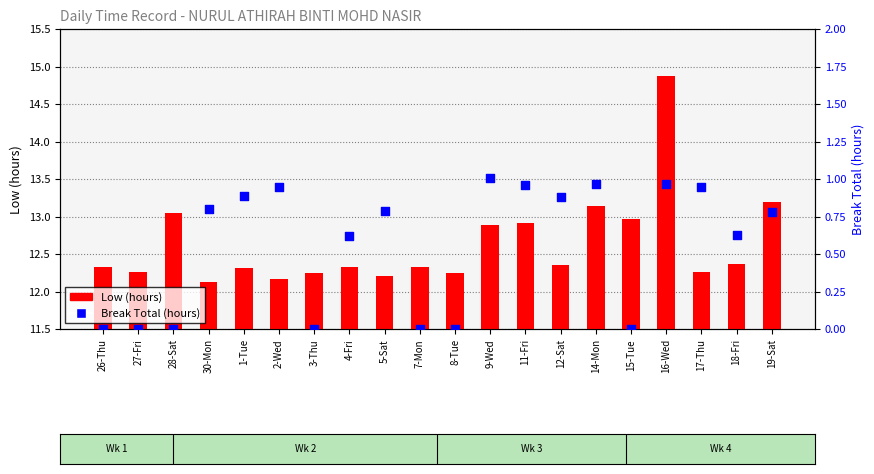

Which series contains the lowest Y value?

Break Total